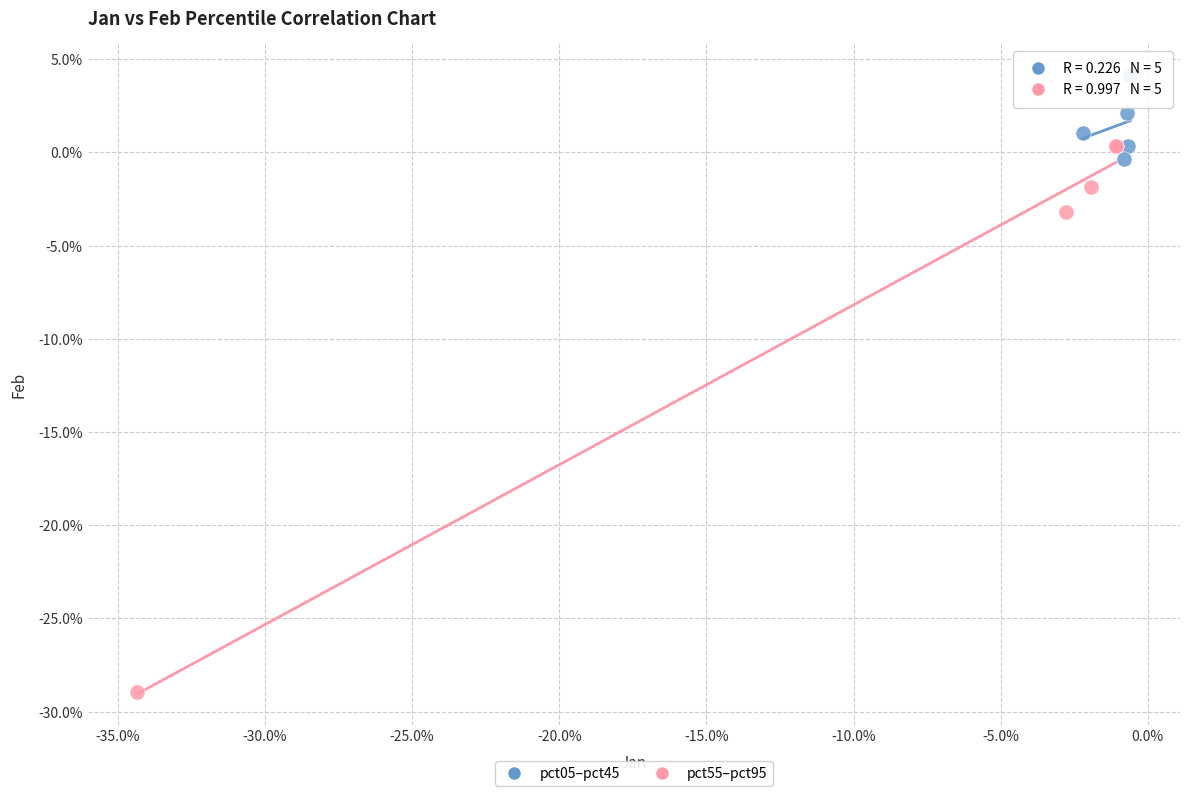

What are all the series names shown in the legend?

pct05–pct45, pct55–pct95